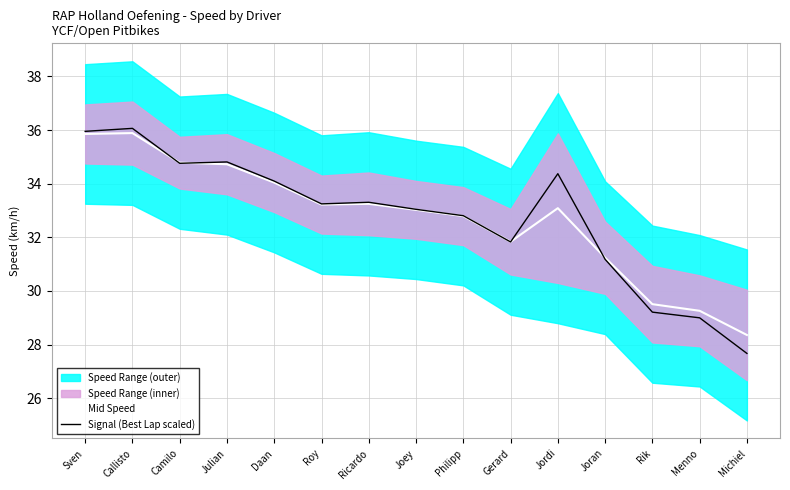

Reading left to right, extract all data points from this chart.

Mid Speed: Sven=35.9	Callisto=35.9	Camilo=34.8	Julian=34.7	Daan=34.0	Roy=33.2	Ricardo=33.2	Joey=33.0	Philipp=32.8	Gerard=31.8	Jordi=33.1	Joran=31.2	Rik=29.5	Menno=29.3	Michiel=28.4
Signal (Best Lap scaled): Sven=36.0	Callisto=36.1	Camilo=34.8	Julian=34.8	Daan=34.1	Roy=33.2	Ricardo=33.3	Joey=33.0	Philipp=32.8	Gerard=31.8	Jordi=34.4	Joran=31.2	Rik=29.2	Menno=29.0	Michiel=27.7